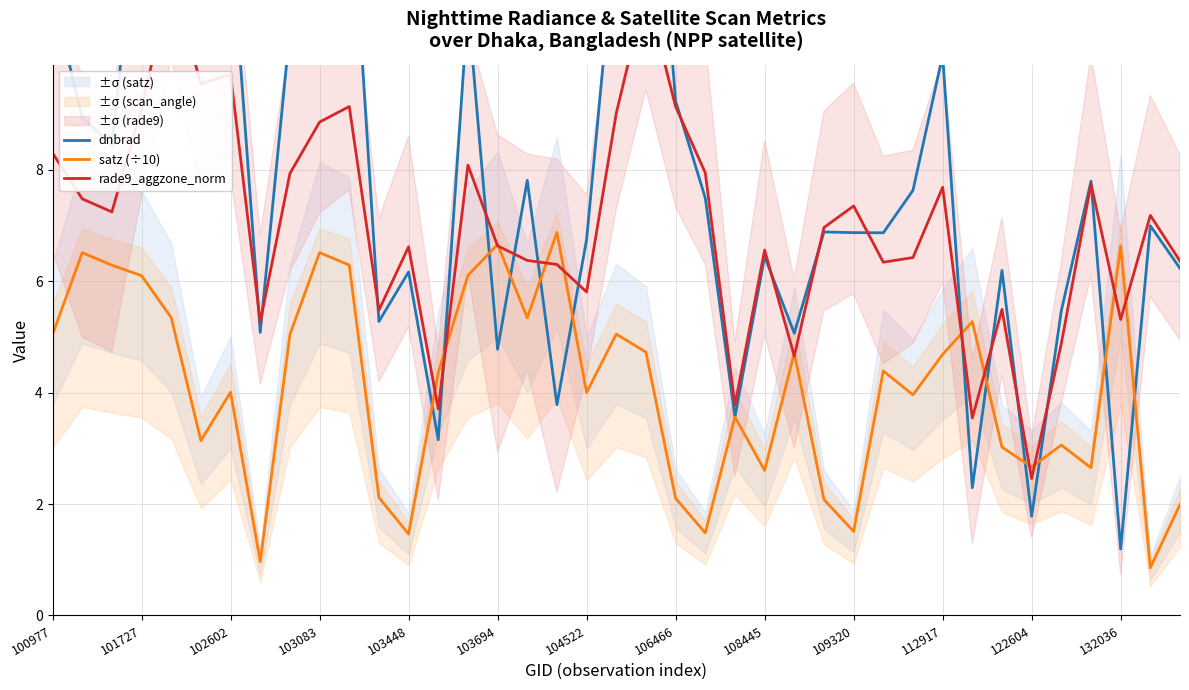

The value of satz (÷10) at 101727 is 6.1. True or false?

True